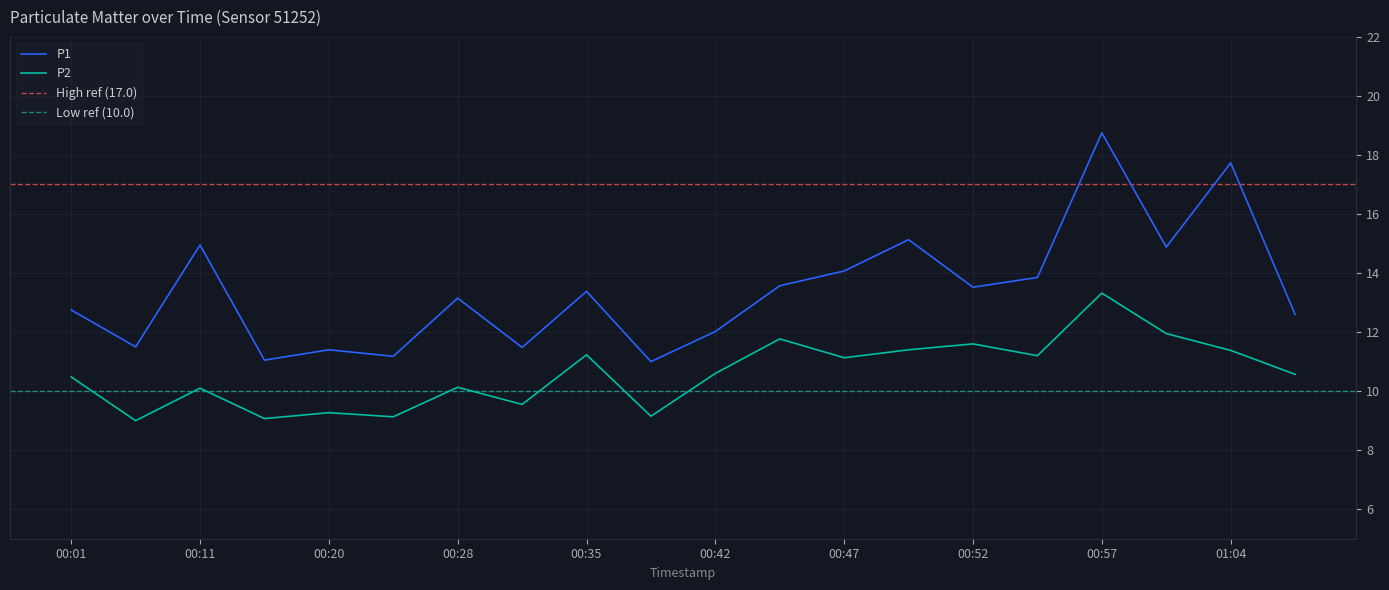

Is it true that P1 equals 13.5 at 00:52?

True